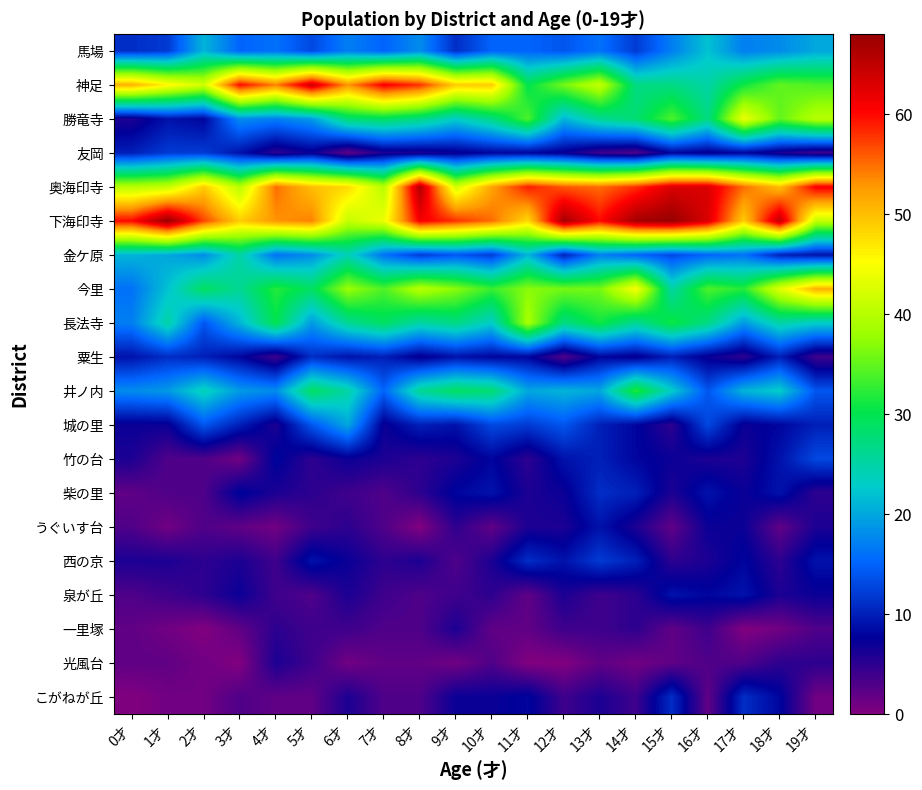

Reading left to right, extract all data points from this chart.

馬場: 0才=11	1才=12	2才=21	3才=15	4才=16	5才=13	6才=17	7才=15	8才=18	9才=11	10才=15	11才=15	12才=14	13才=16	14才=12	15才=17	16才=22	17才=17	18才=18	19才=20
神足: 0才=51	1才=46	2才=42	3才=60	4才=54	5才=64	6才=53	7才=61	8才=58	9才=49	10才=49	11才=30	12才=36	13才=41	14才=27	15才=27	16才=25	17才=31	18才=35	19才=34
勝竜寺: 0才=6	1才=9	2才=8	3才=18	4才=17	5才=19	6才=28	7才=29	8才=27	9才=23	10才=27	11才=34	12才=21	13才=26	14才=28	15才=34	16才=27	17才=44	18才=35	19才=40
友岡: 0才=10	1才=12	2才=12	3才=9	4才=5	5才=7	6才=2	7才=6	8才=6	9才=7	10才=8	11才=8	12才=7	13才=4	14才=3	15才=8	16才=7	17才=8	18才=6	19才=4
奥海印寺: 0才=40	1才=41	2才=49	3才=40	4才=55	5才=50	6才=48	7才=40	8才=66	9才=42	10才=52	11才=59	12才=56	13才=55	14才=58	15才=63	16才=63	17才=55	18才=50	19才=61
下海印寺: 0才=60	1才=68	2才=57	3才=49	4才=53	5才=54	6才=41	7才=44	8才=61	9才=58	10才=55	11才=48	12才=67	13才=60	14才=67	15才=68	16才=63	17才=49	18才=65	19才=41
金ケ原: 0才=21	1才=20	2才=18	3才=25	4才=16	5才=18	6才=24	7才=16	8才=12	9才=14	10才=12	11才=21	12才=10	13才=17	14才=15	15才=13	16才=15	17才=16	18才=10	19才=9
今里: 0才=16	1才=22	2才=29	3才=26	4才=32	5才=29	6才=38	7才=34	8才=40	9才=37	10才=33	11才=37	12才=36	13才=36	14才=45	15才=25	16才=34	17才=32	18才=43	19才=51
長法寺: 0才=17	1才=25	2才=14	3才=21	4才=30	5才=19	6才=26	7才=29	8才=25	9才=27	10才=23	11才=39	12才=27	13才=31	14才=26	15才=31	16才=27	17才=19	18才=25	19才=23
粟生: 0才=9	1才=11	2才=10	3才=8	4才=4	5才=11	6才=9	7才=10	8才=7	9才=9	10才=8	11才=8	12才=3	13才=8	14才=7	15才=10	16才=7	17才=5	18才=10	19才=4
井ノ内: 0才=18	1才=19	2才=24	3才=19	4才=18	5才=29	6才=25	7才=15	8才=26	9才=29	10才=28	11才=20	12才=21	13才=20	14才=32	15才=23	16才=14	17才=21	18才=23	19才=14
城の里: 0才=7	1才=7	2才=14	3才=10	4才=6	5才=14	6才=20	7才=7	8才=10	9才=9	10才=13	11才=12	12才=14	13才=10	14才=8	15才=5	16才=13	17才=7	18才=8	19才=10
竹の台: 0才=6	1才=3	2才=3	3才=1	4才=8	5才=5	6才=7	7才=6	8才=5	9才=6	10才=8	11才=5	12才=9	13才=10	14才=8	15才=7	16才=6	17才=6	18才=9	19才=13
柴の里: 0才=2	1才=3	2才=3	3才=8	4才=6	5才=5	6才=4	7才=3	8才=5	9才=8	10才=9	11才=6	12才=7	13才=11	14才=10	15才=6	16才=9	17才=7	18才=9	19才=5
うぐいす台: 0才=3	1才=1	2才=3	3才=2	4才=1	5才=4	6才=5	7才=3	8才=0	9才=5	10才=2	11才=6	12才=6	13才=9	14才=6	15才=2	16才=7	17才=7	18才=2	19才=6
西の京: 0才=6	1才=6	2才=5	3才=6	4才=4	5才=9	6才=7	7才=5	8才=6	9才=3	10才=6	11才=11	12才=9	13才=12	14才=10	15才=5	16才=6	17才=8	18才=5	19才=9
泉が丘: 0才=3	1才=4	2才=5	3才=7	4才=4	5才=3	6才=6	7才=4	8才=3	9才=4	10才=5	11才=2	12才=6	13才=4	14才=5	15才=9	16才=8	17才=9	18才=6	19才=7
一里塚: 0才=2	1才=1	2才=0	3才=2	4才=5	5才=4	6才=4	7才=3	8才=3	9才=6	10才=2	11才=2	12才=4	13才=4	14才=5	15才=2	16才=4	17才=0	18才=1	19才=3
光風台: 0才=2	1才=2	2才=1	3才=0	4才=6	5才=4	6才=1	7才=2	8才=2	9才=1	10才=3	11才=0	12才=0	13才=2	14才=1	15才=2	16才=3	17才=3	18才=5	19才=5
こがねが丘: 0才=0	1才=1	2才=1	3才=3	4才=2	5才=2	6才=6	7才=3	8才=3	9才=7	10才=7	11才=8	12才=4	13才=6	14才=4	15才=11	16才=2	17才=11	18才=8	19才=1